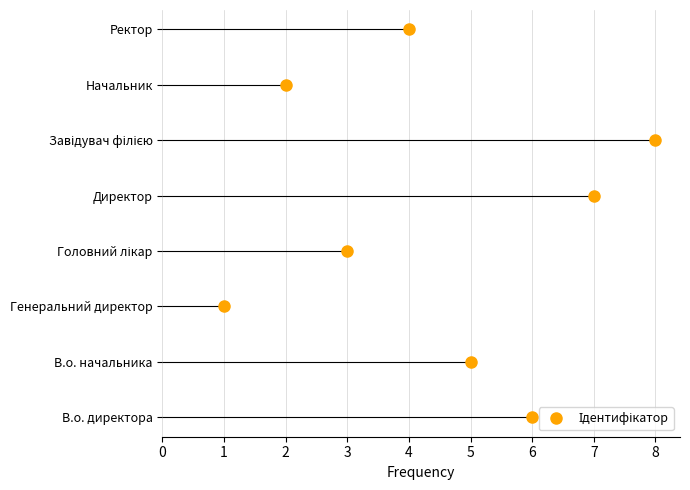

How many interior local valleys (lower than both neighbors) does the data have?

2